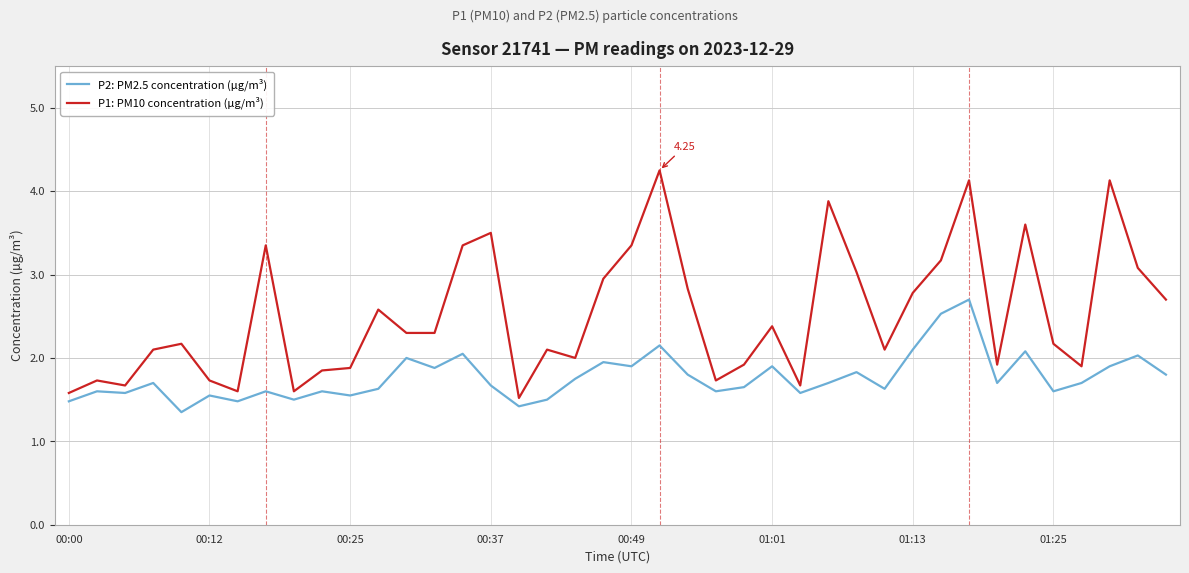

List the series in order of their overall mean, lowest first.

P2: PM2.5 concentration (µg/m³), P1: PM10 concentration (µg/m³)